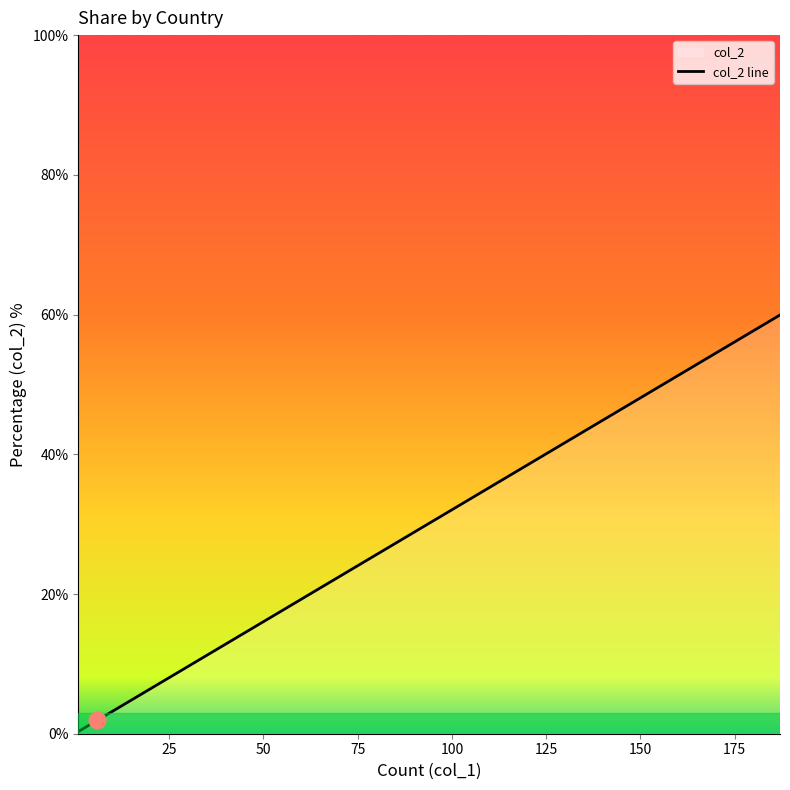

What is the smallest value displayed?

0.3